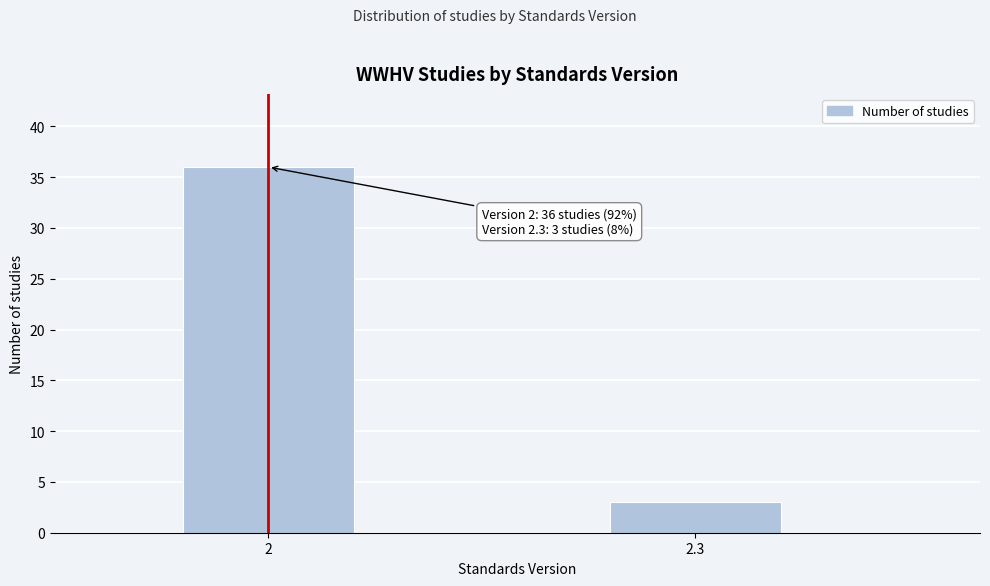

Reading left to right, what are all the values shown in this chart?

36	3